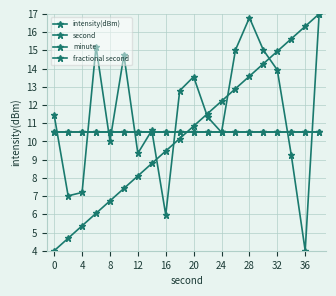

Does the chart have visible grid lines?

Yes